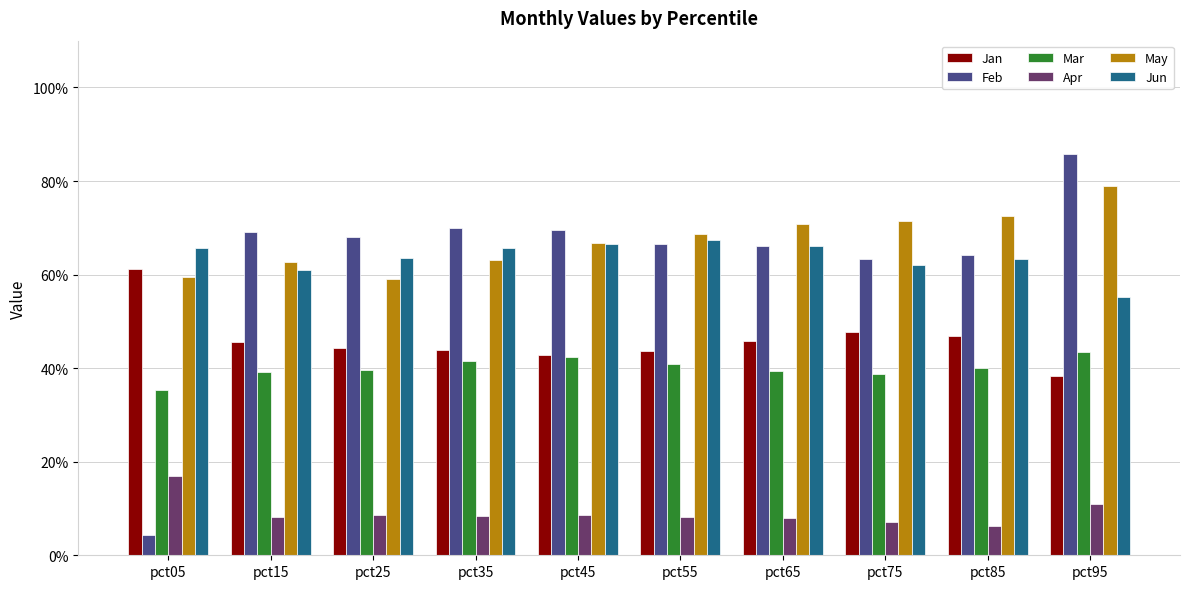

What are all the series names shown in the legend?

Jan, Feb, Mar, Apr, May, Jun